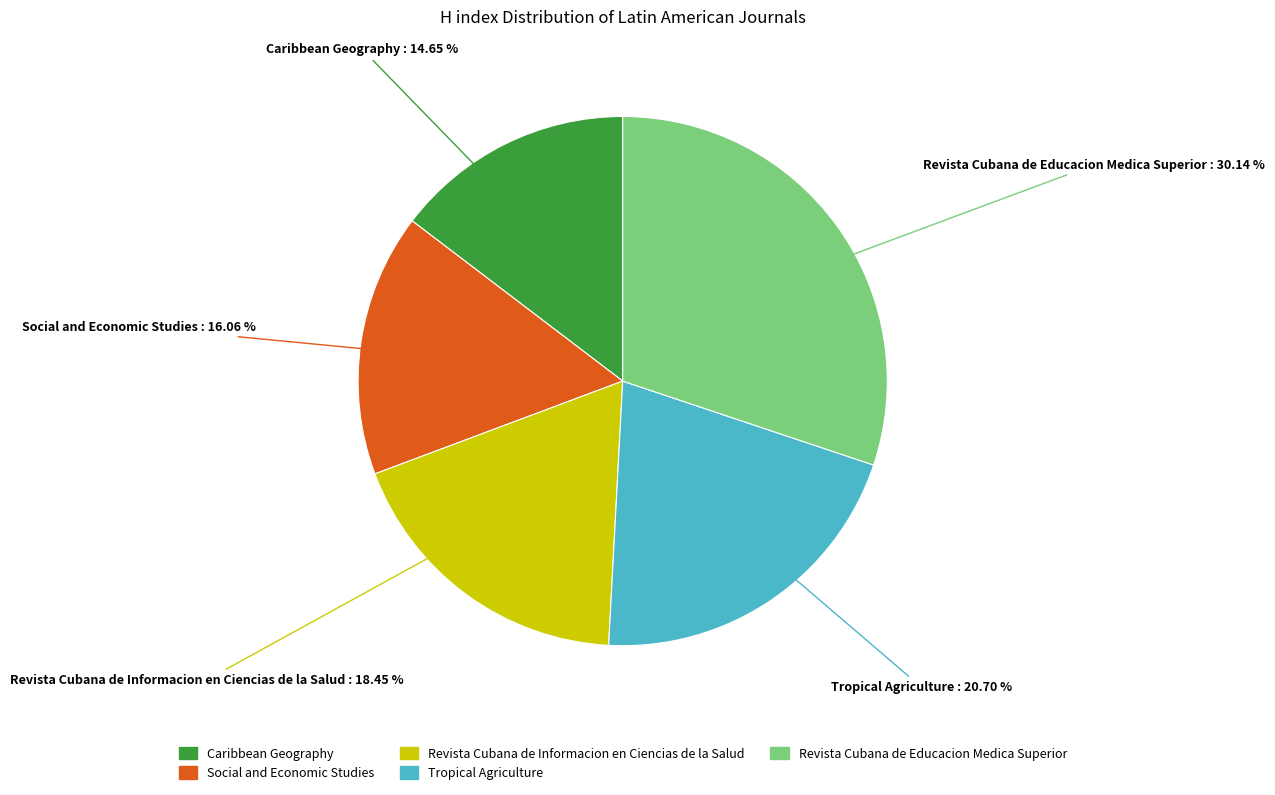

What percentage is the Revista Cubana de Informacion en Ciencias de la Salud slice, to the nearest percent?

18%